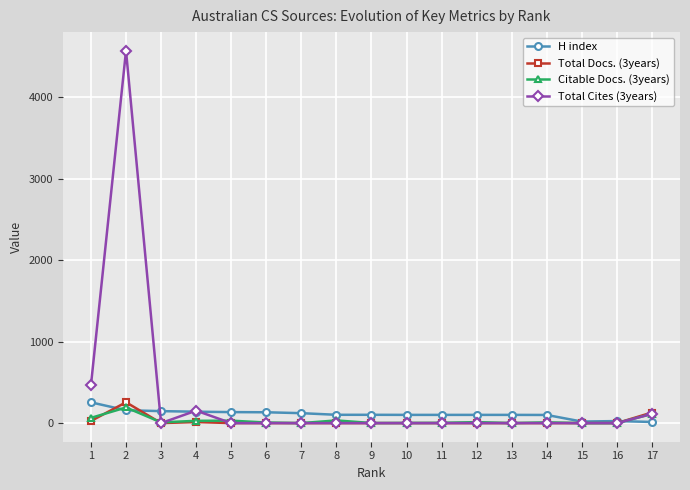

True or false: Total Cites (3years) has more than 1 interior local peaks.

True